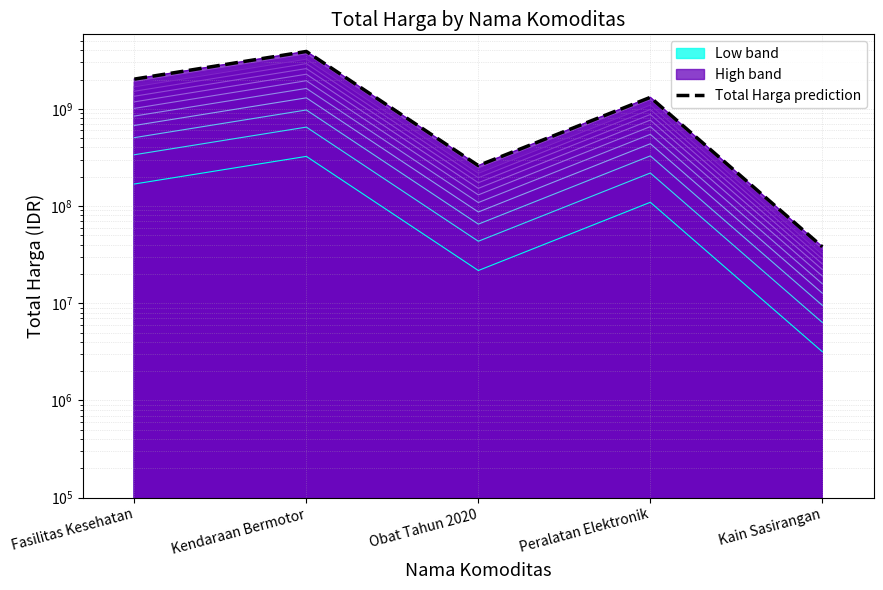

What is the smallest value displayed?

38075000